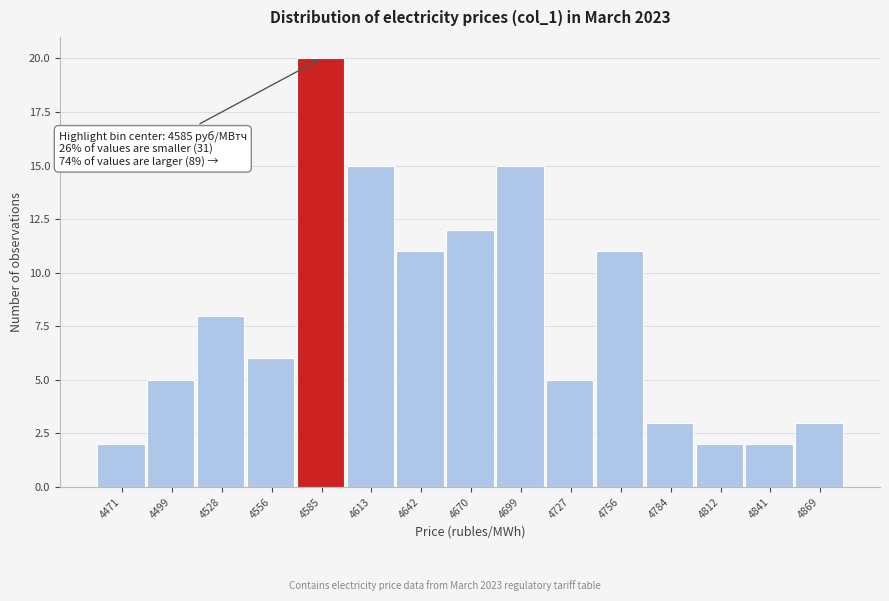

Which range on the x-axis has the tallest bar?

4570 to 4600